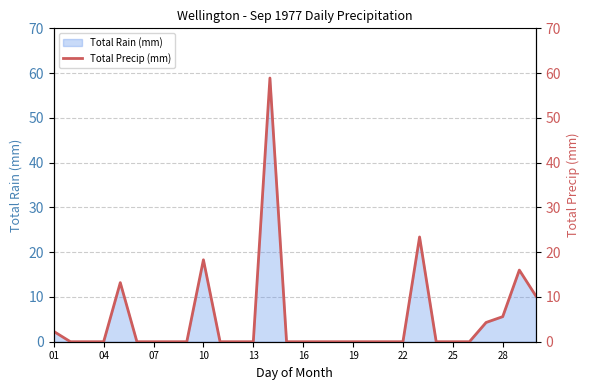

What is the difference between the second highest and minimum values?

23.4